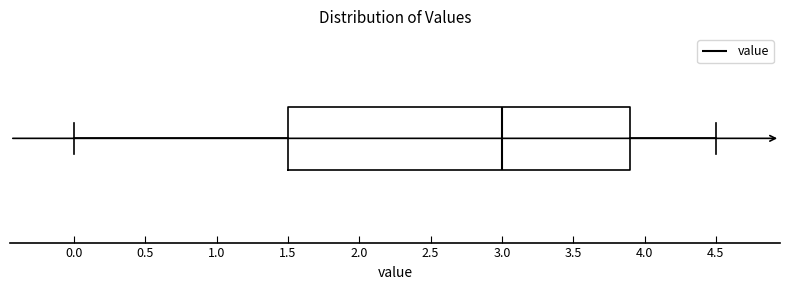

Where does the median line of the box sit on the x-axis? The values are not printed on the chart, so give them approximately, as read against the axis.

3.0